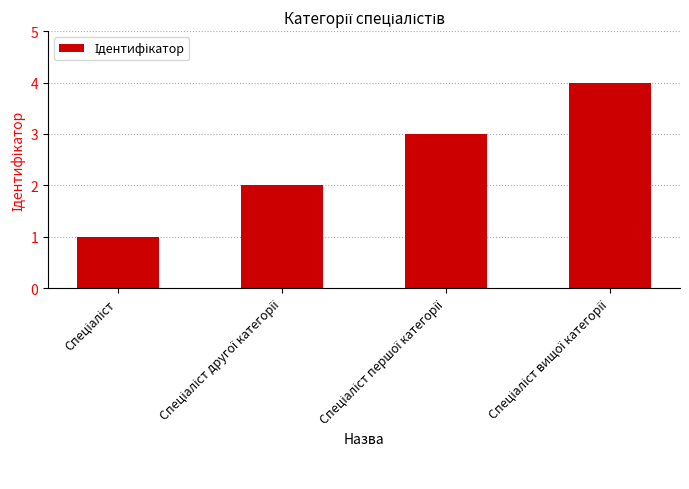

What is the sum of all values?

10